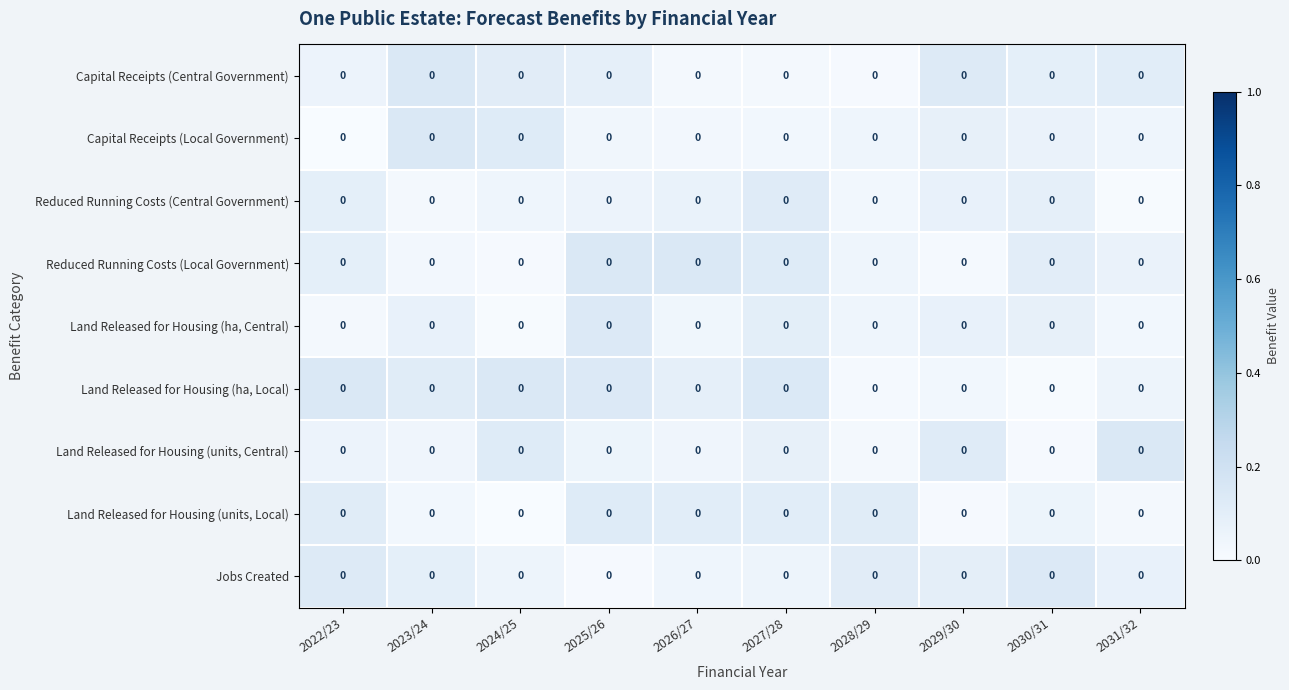

What is the sum of all Land Released for Housing (units, Local) values?

0.7